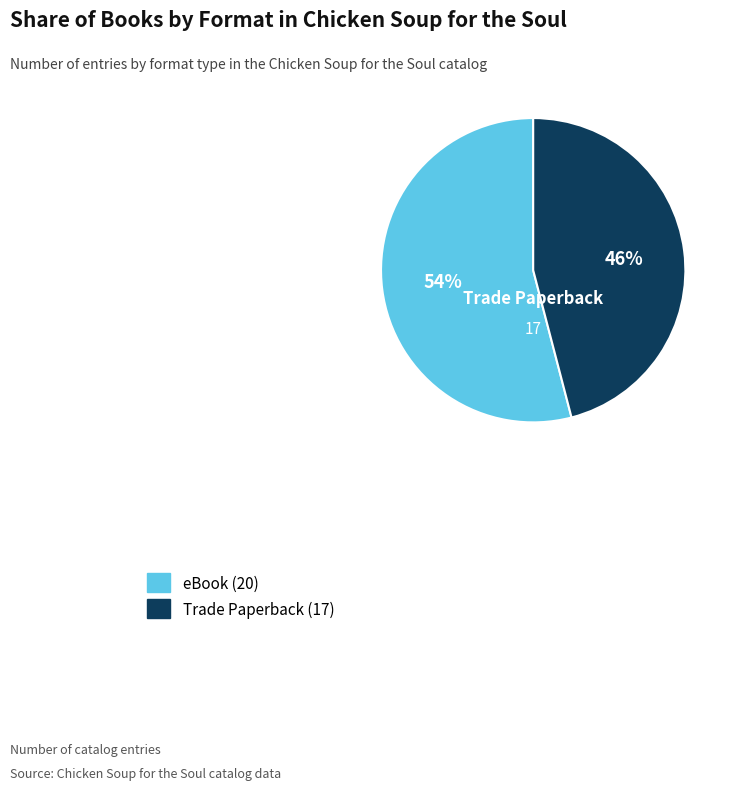

Is there a majority slice in this chart?

Yes